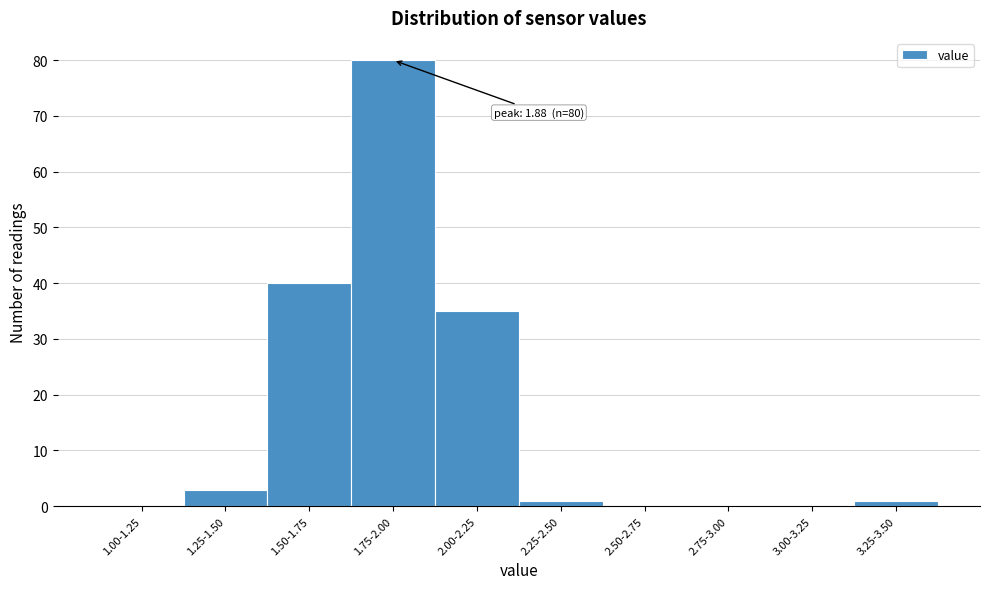

Reading right to left, list all the values displayed in this chart.

3.25-3.50=1	3.00-3.25=0	2.75-3.00=0	2.50-2.75=0	2.25-2.50=1	2.00-2.25=35	1.75-2.00=80	1.50-1.75=40	1.25-1.50=3	1.00-1.25=0